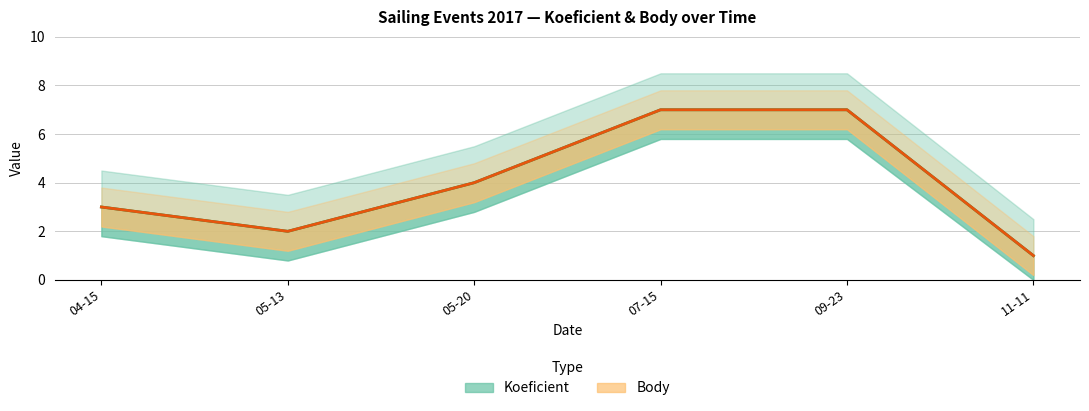

Reading right to left, extract all data points from this chart.

Koeficient: 11-11=1	09-23=7	07-15=7	05-20=4	05-13=2	04-15=3
Body: 11-11=1	09-23=7	07-15=7	05-20=4	05-13=2	04-15=3